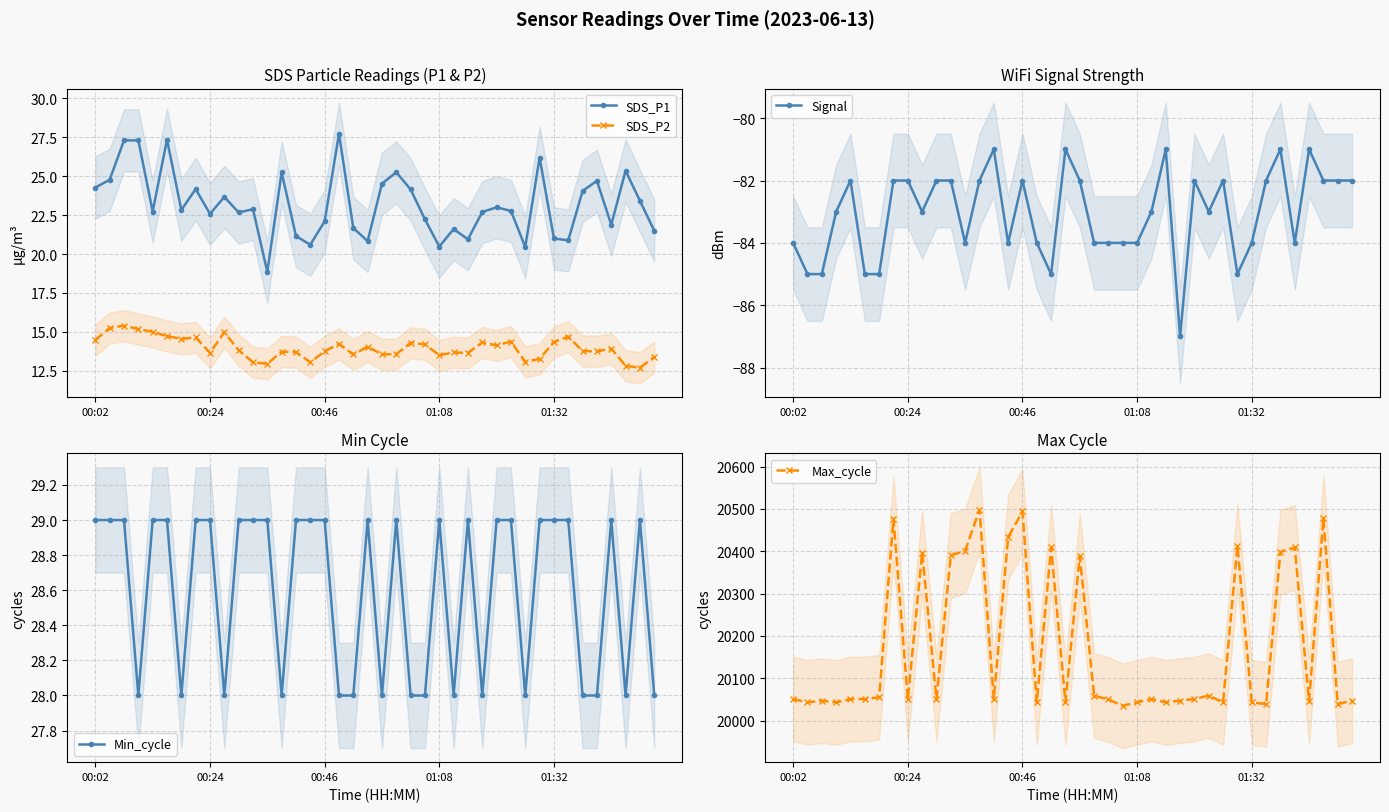

What is the lowest value of the Max_cycle series?

20035